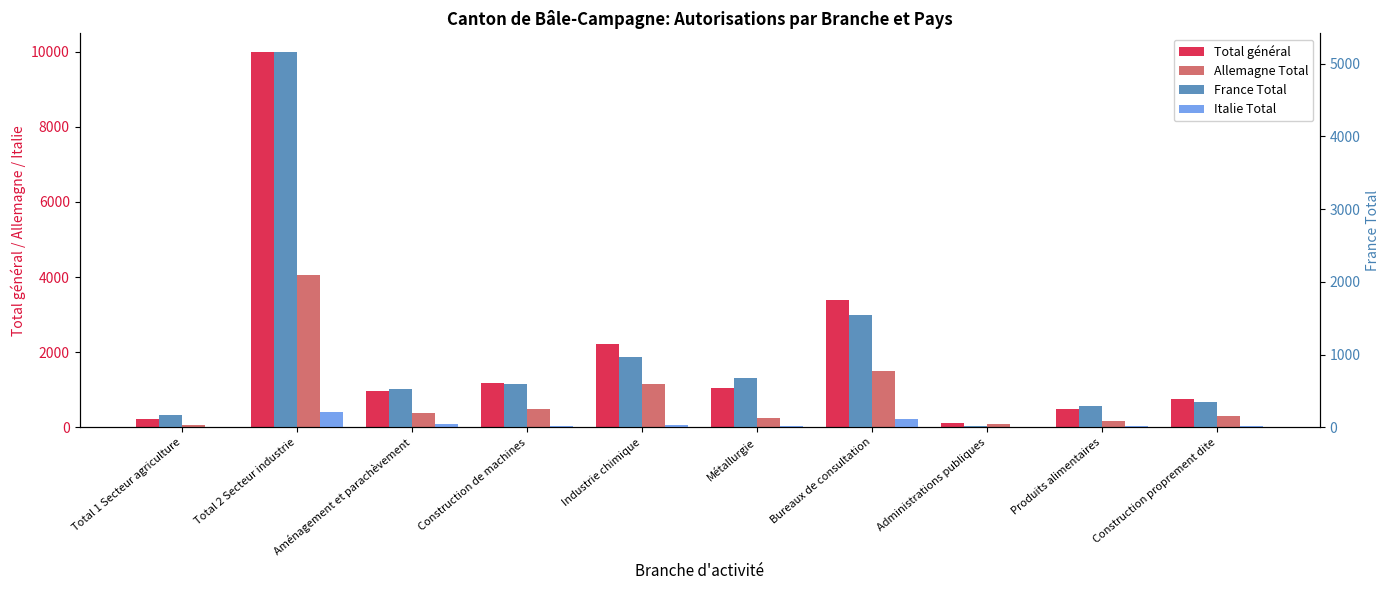

The value of Allemagne Total at Total 2 Secteur industrie is 4042. True or false?

True